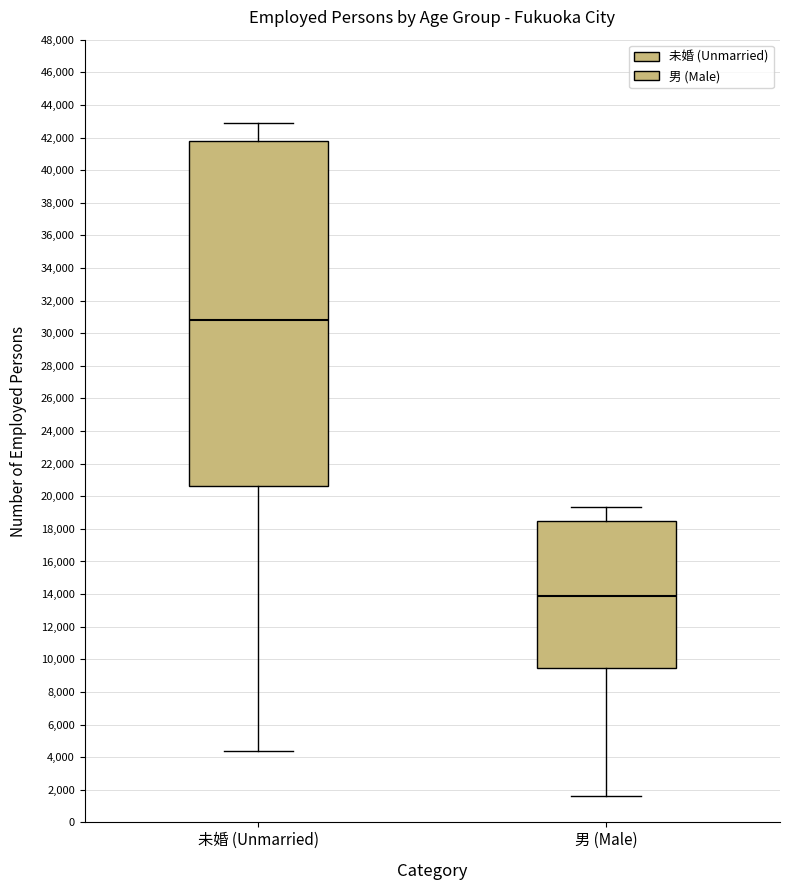

Where is the upper edge of the box for 未婚 (Unmarried) on the y-axis? The values are not printed on the chart, so give them approximately, as read against the axis.

41800